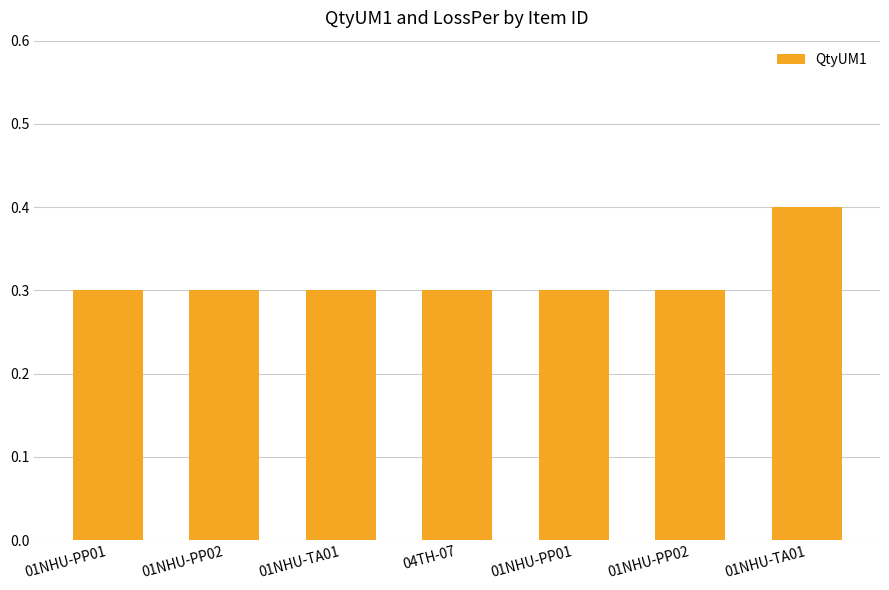

How many bars are there in total?

7